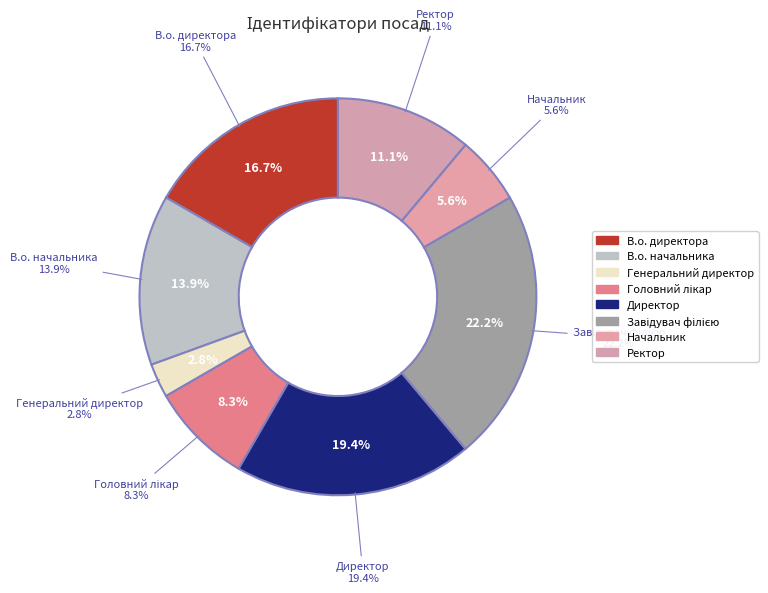

To the nearest percent, what portion does В.о. начальника represent?

14%